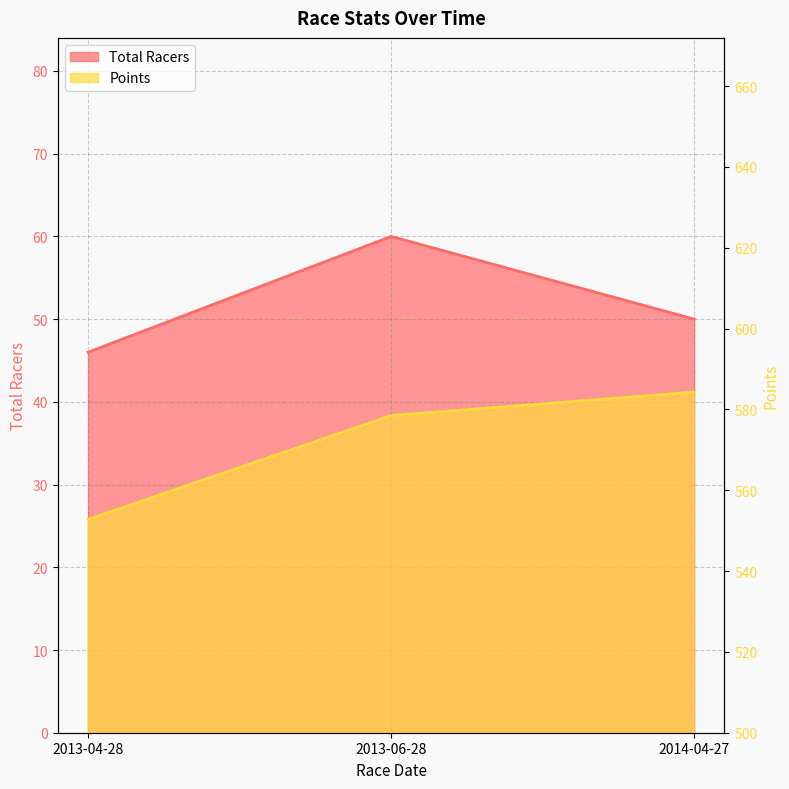

At which category is the sum across all series the highest?

2013-06-28